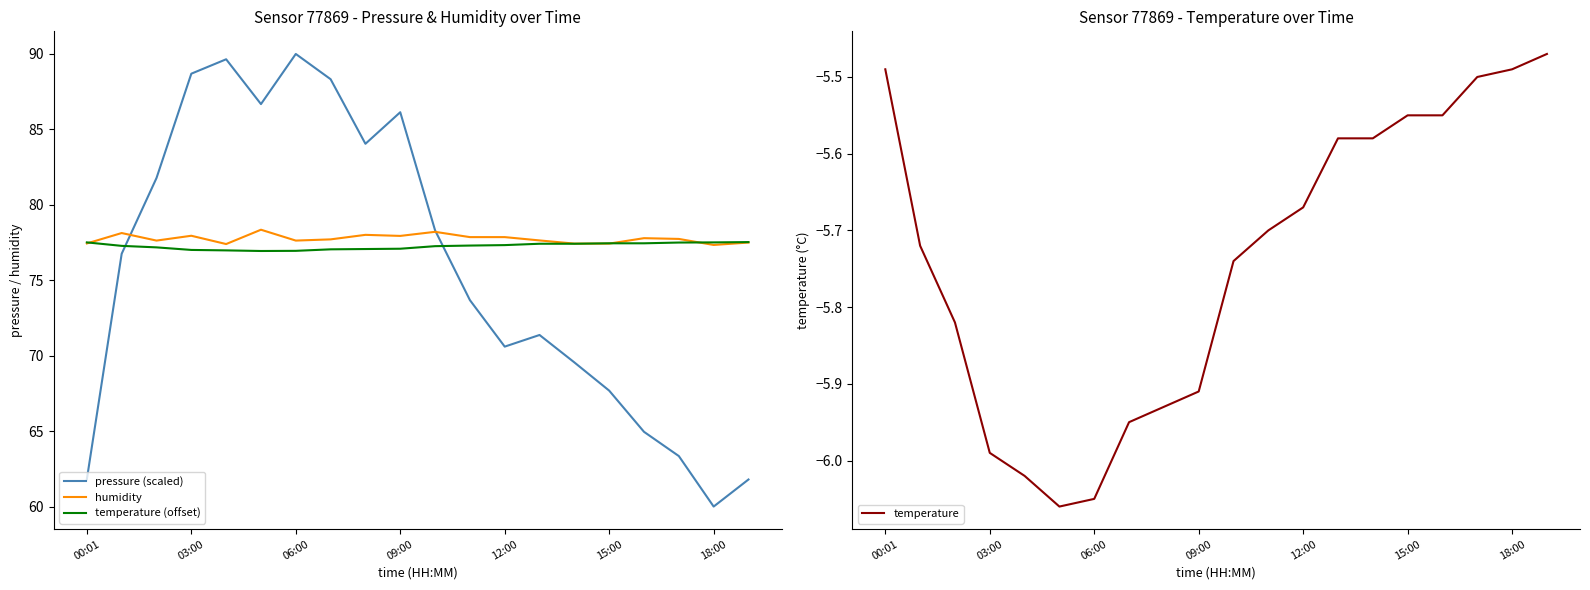

The value of pressure (scaled) at 09:00 is 54.6. True or false?

False